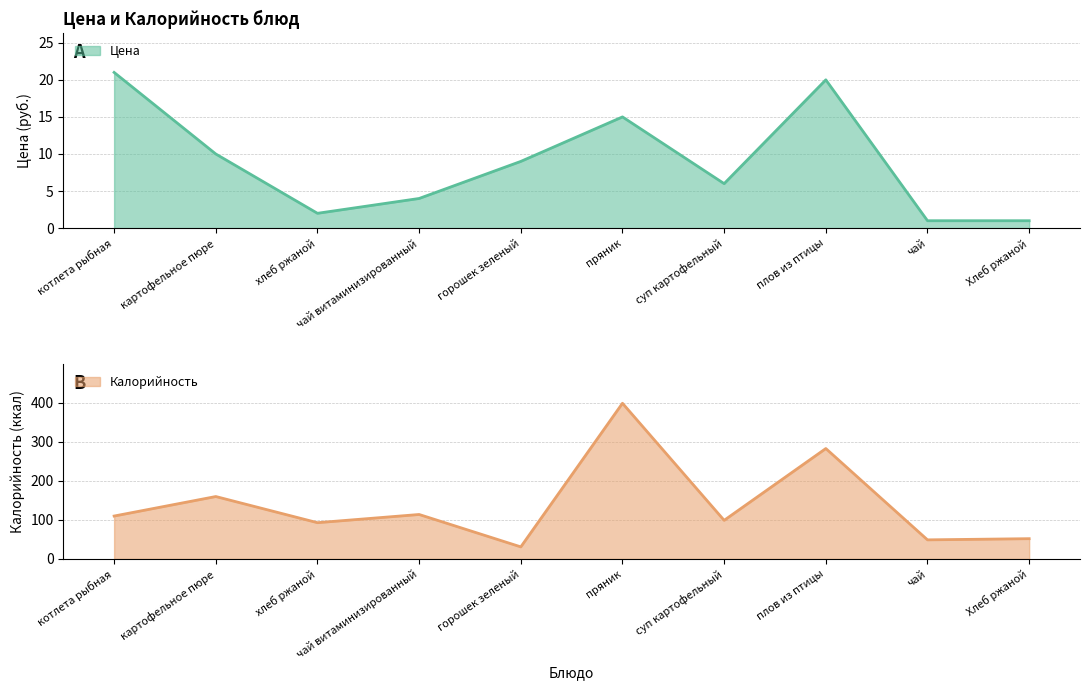

How many interior local valleys does the Цена series have?

2